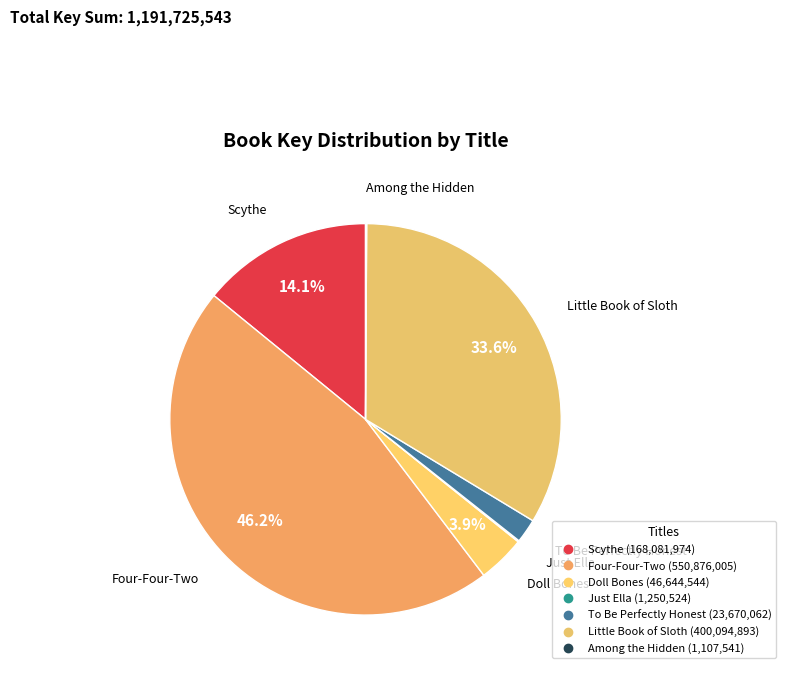

How many slices are in this pie chart?

7